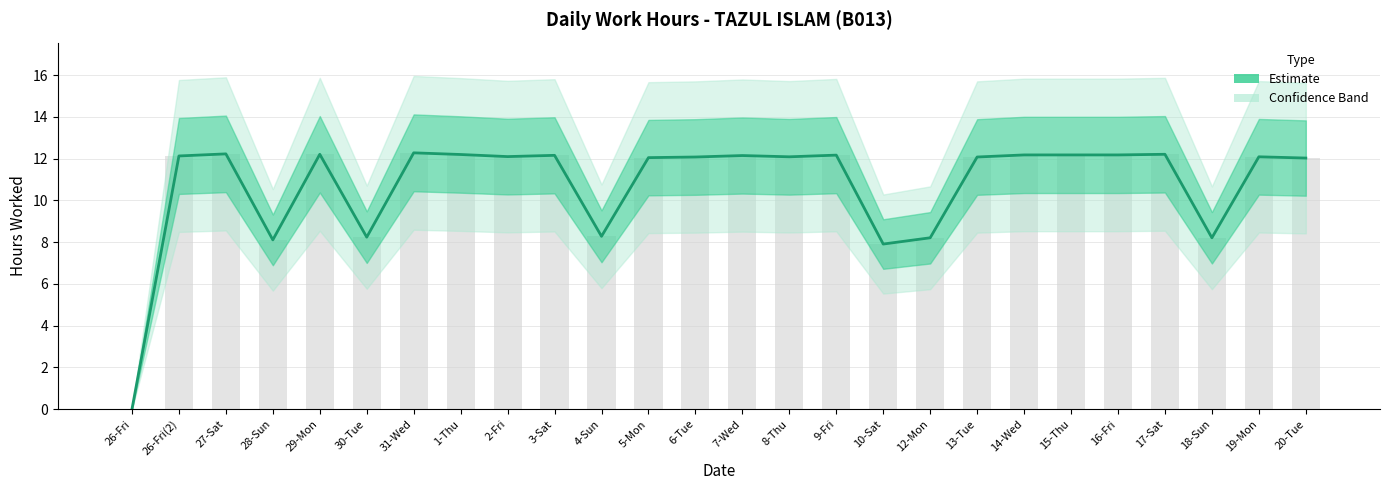

At which category does the chart reach its peak across all series?

31-Wed